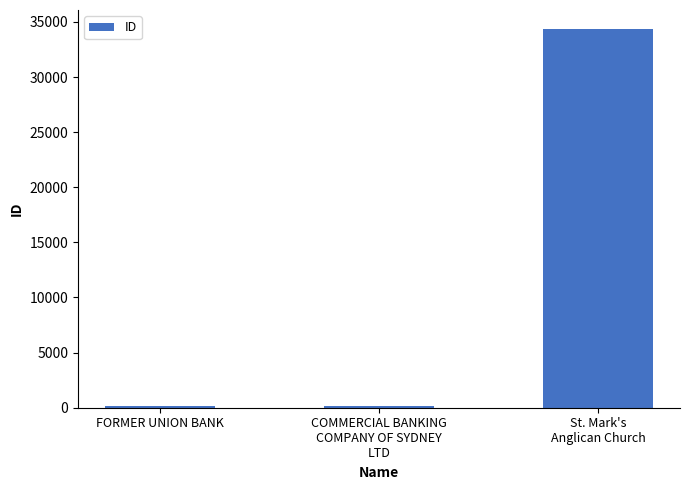

What is the ratio of the value at St. Mark's
Anglican Church to the value at COMMERCIAL BANKING
COMPANY OF SYDNEY
LTD?

242.0